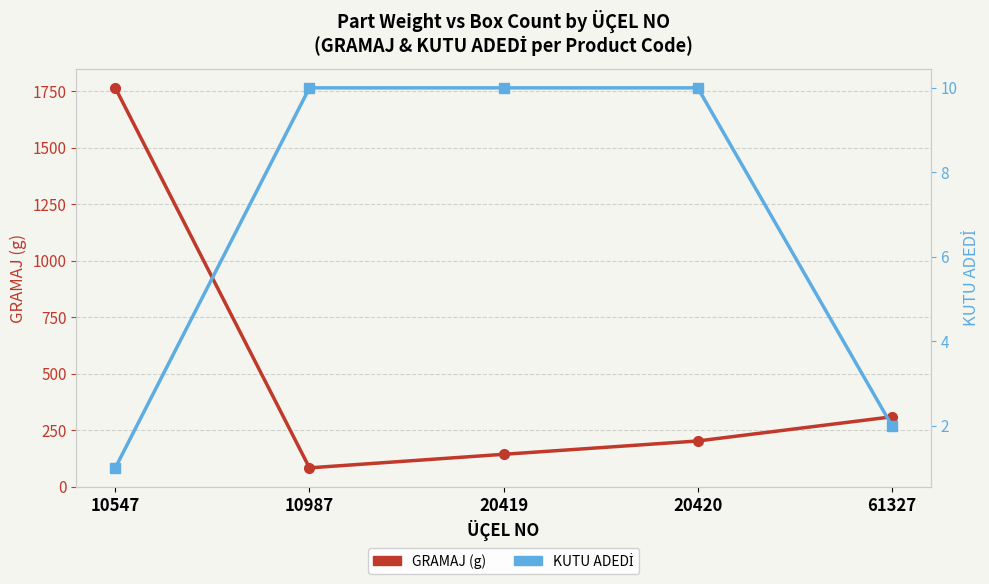

At which category is the sum across all series the highest?

10547